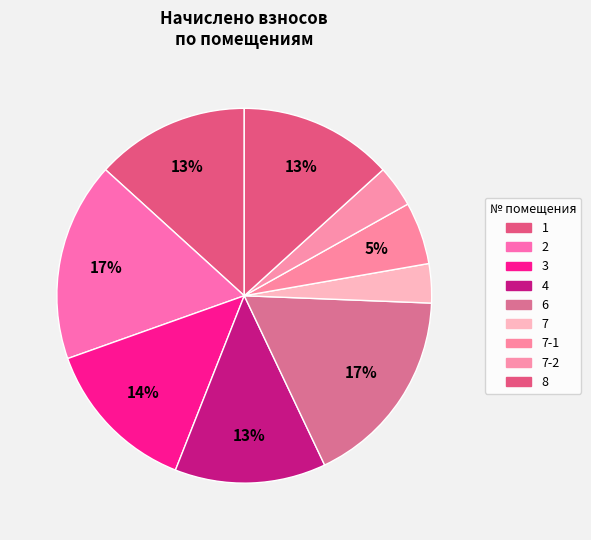

How many slices are in this pie chart?

9